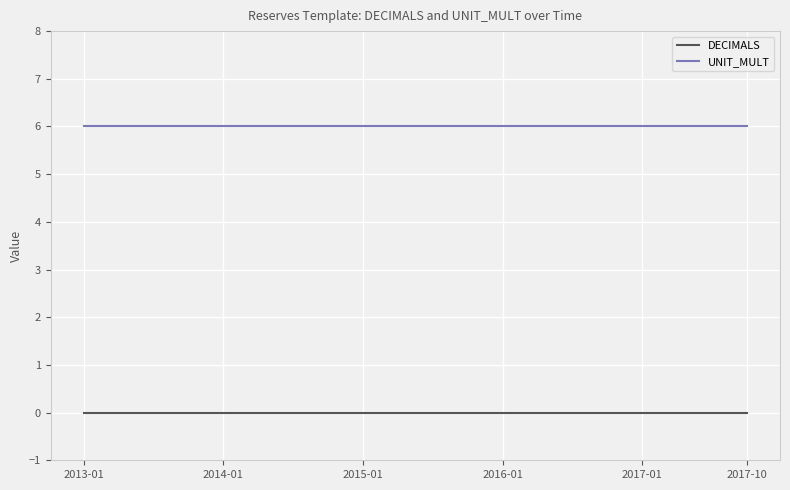

Is this an area chart (filled region under the line)?

No